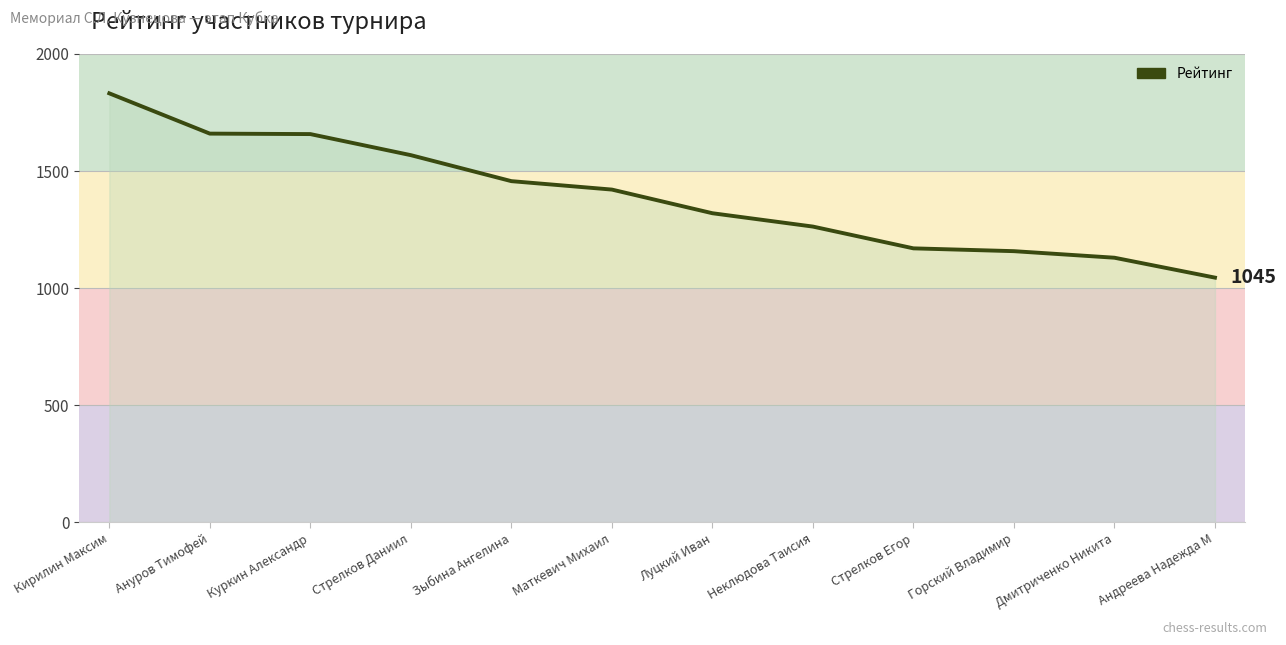

The chart shows a value of 1568 at Стрелков Даниил. True or false?

True